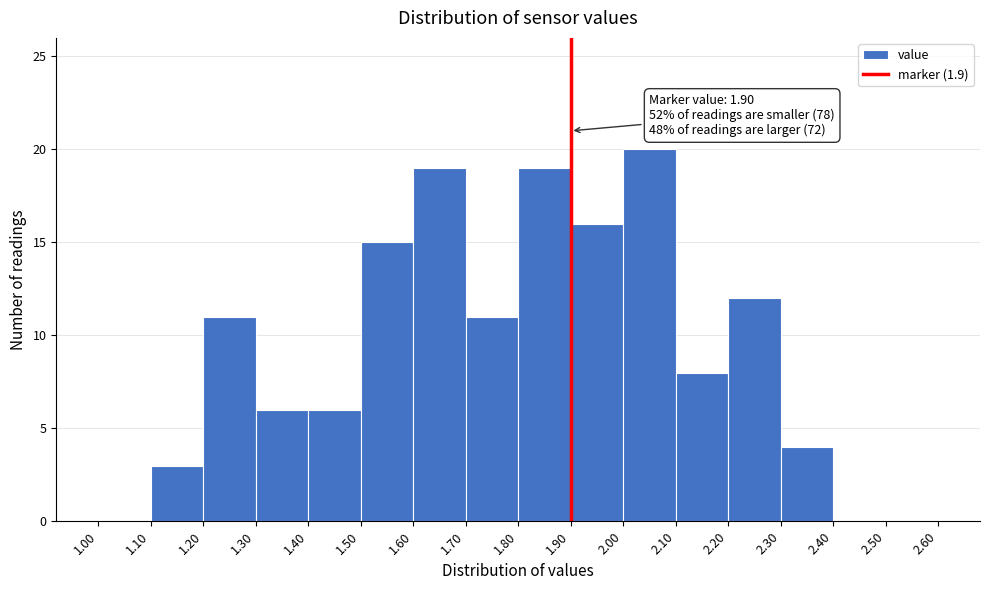

Over which range of the x-axis is the bar tallest?

2.00 to 2.10